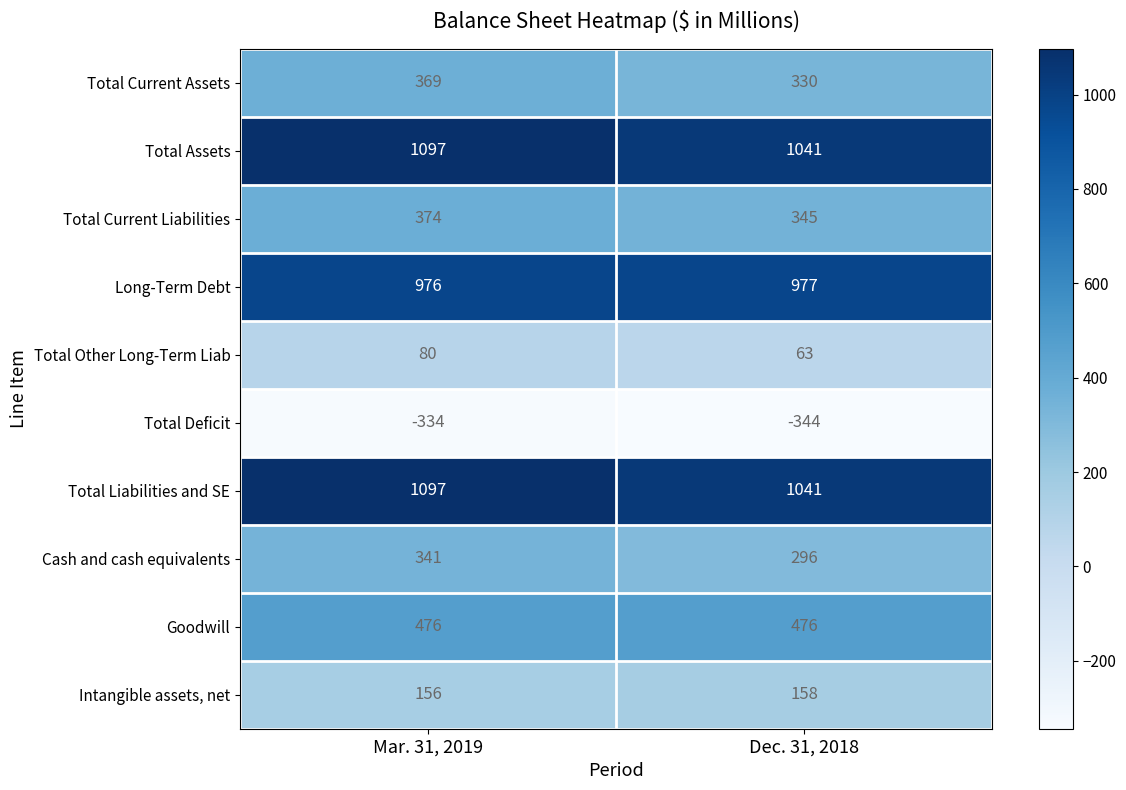

Which label corresponds to the largest value in the chart?

Mar. 31, 2019